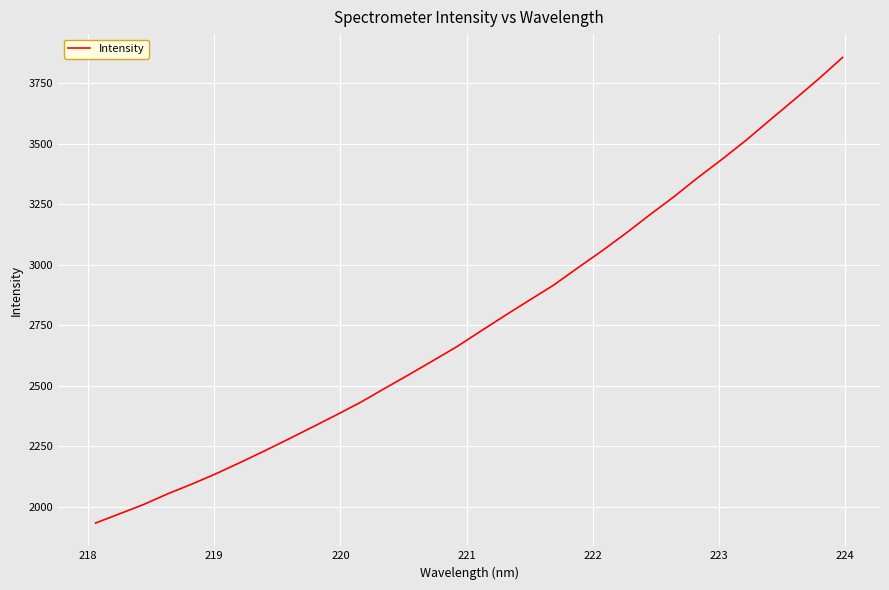

What is the minimum value shown in the chart?

1933.2